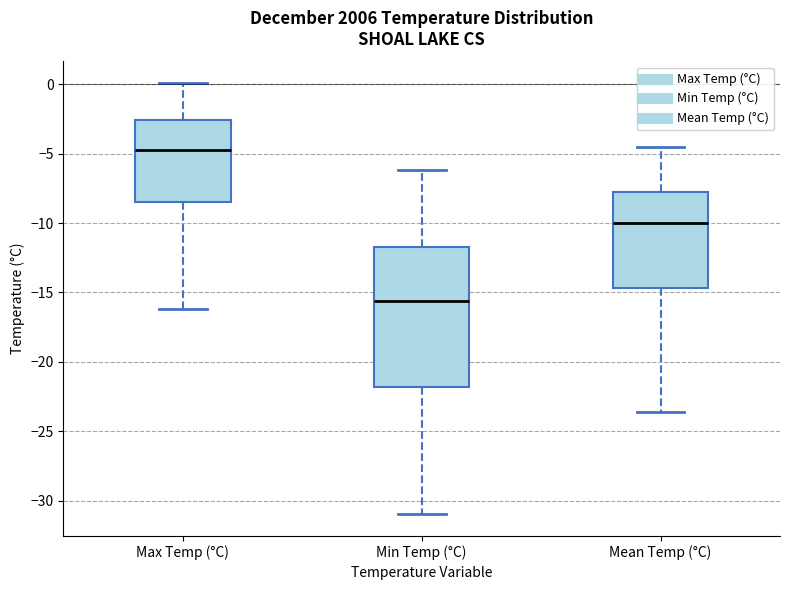

Reading left to right, transcribe this box plot: for each box, give where its median line is, the range the box spans, and where its two whiskers end, as read against the y-axis. The values are not printed on the chart, so give them approximately, as read against the axis.

Max Temp (°C): median -4.5, box -8.5 to -2.5, whiskers -16.0 to 0.0
Min Temp (°C): median -15.5, box -22.0 to -11.5, whiskers -31.0 to -6.0
Mean Temp (°C): median -10.0, box -14.5 to -7.5, whiskers -23.5 to -4.5